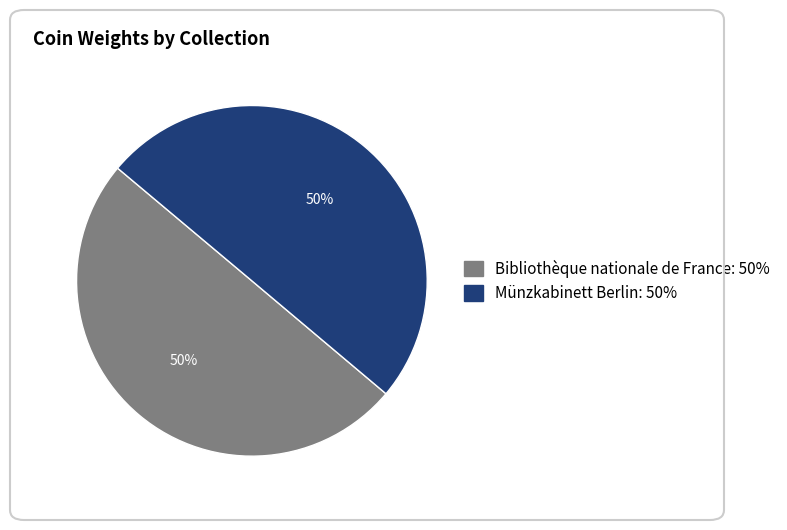

The Bibliothèque nationale de France slice represents 64% of the pie. True or false?

False